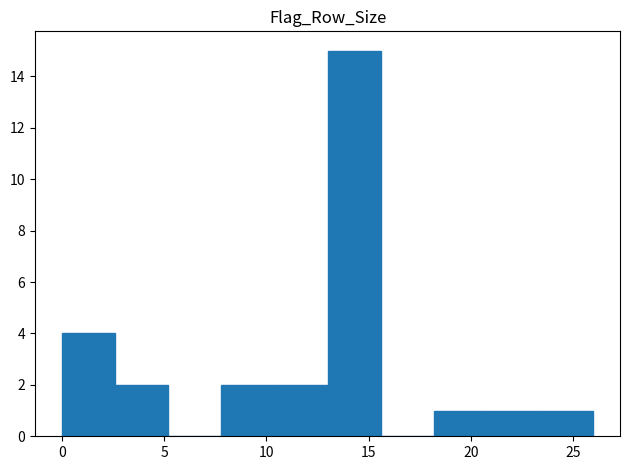

How tall is the bar that spans 7.8 to 10.4 on the x-axis? Neither the bar edges nor the heights are printed on the chart, so give them approximately, as read against the axes.

2